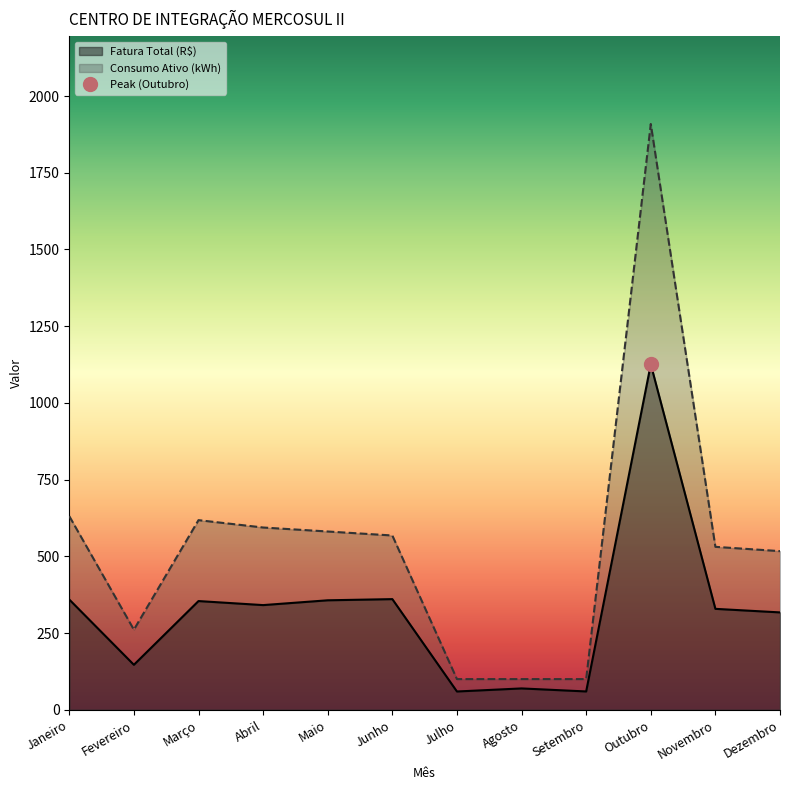

How many data points in Consumo Ativo (kWh) are less than 568?

6